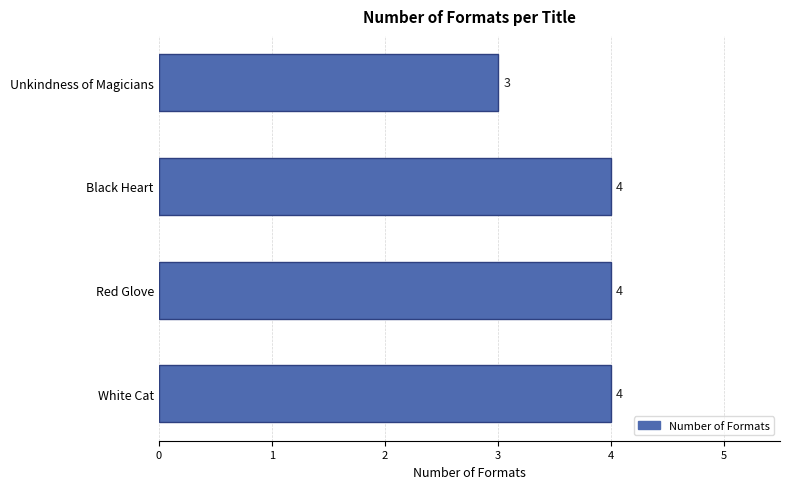

What is the label of the 1st bar from the top?

Unkindness of Magicians